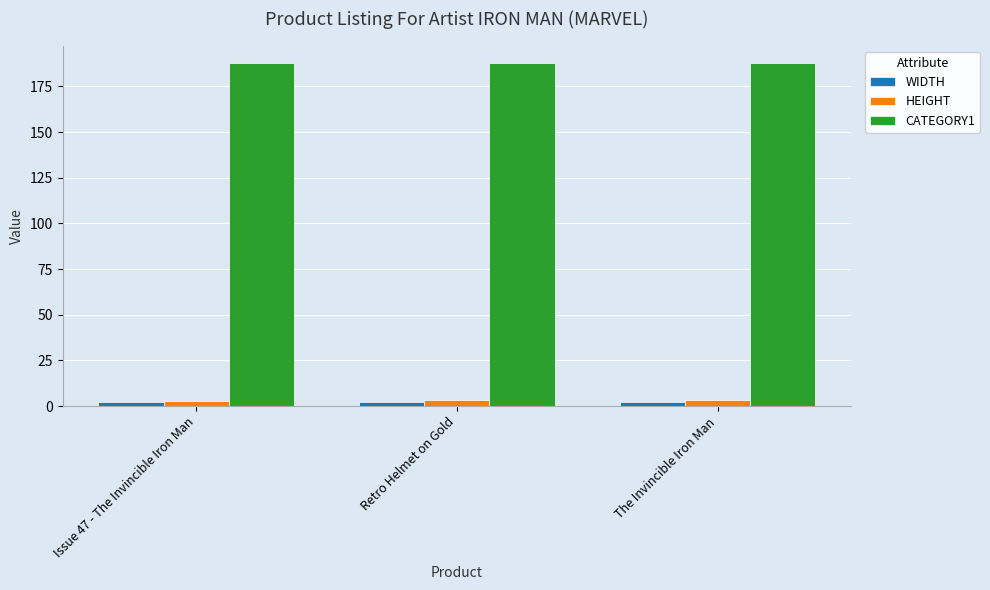

At how many categories does at least one series exceed 112?

3